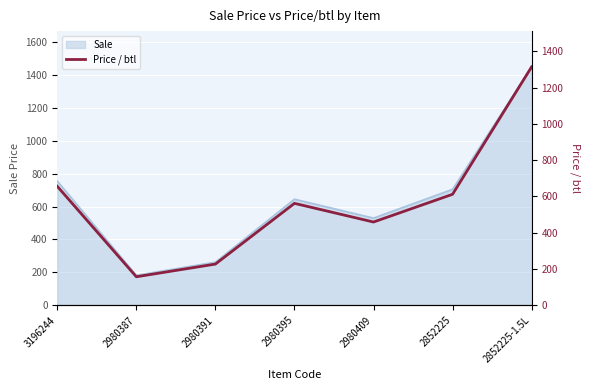

How many points are lower than both their immediate neighbors (excluding endpoints)?

2